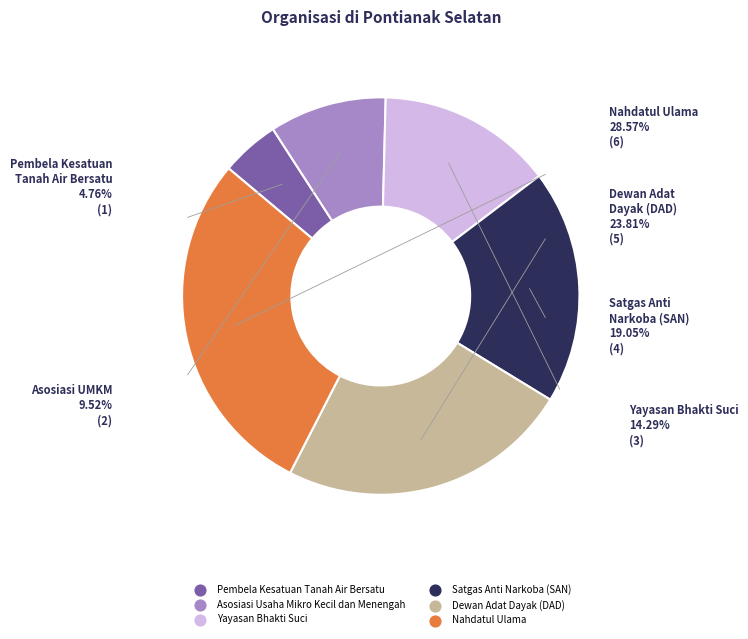

What is the ratio of the value at Satgas Anti Narkoba (SAN) to the value at Asosiasi Usaha Mikro Kecil dan Menengah?

2.0